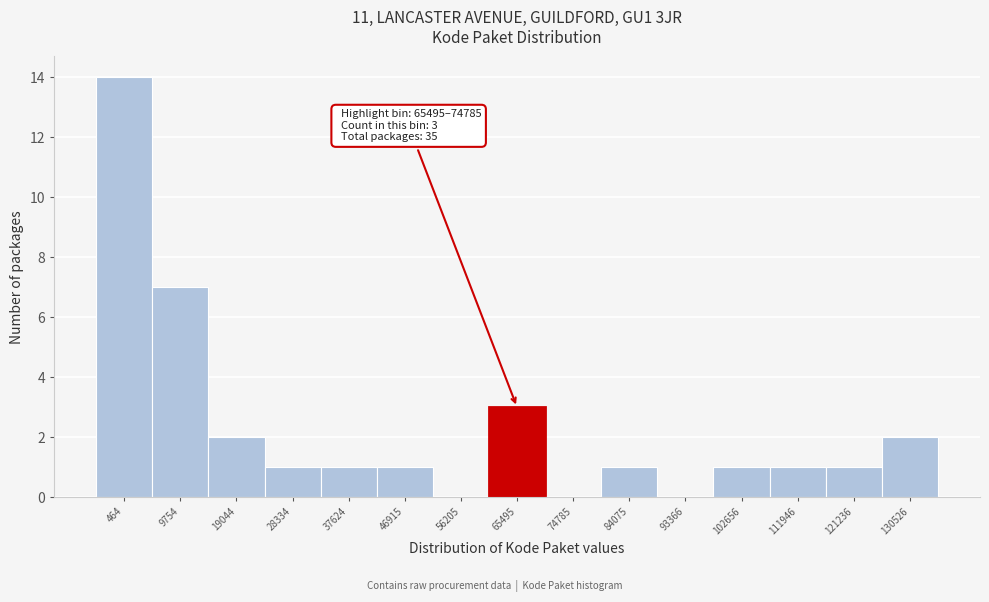

Reading right to left, what are all the values shown in this chart?

130526=2	121236=1	111946=1	102656=1	93366=0	84075=1	74785=0	65495=3	56205=0	46915=1	37624=1	28334=1	19044=2	9754=7	464=14